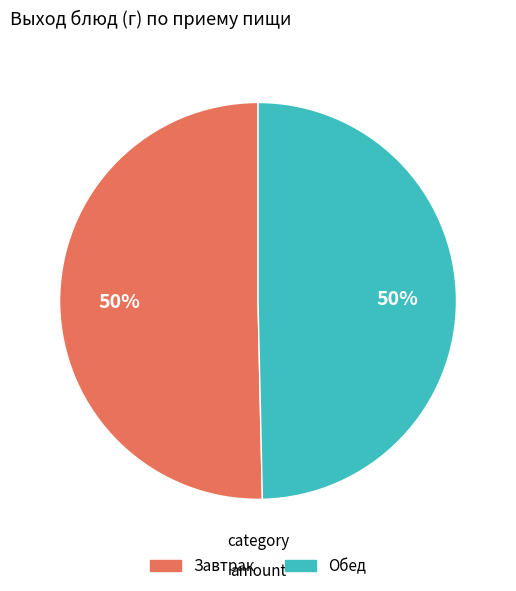

To the nearest percent, what is the average slice percentage?

50%